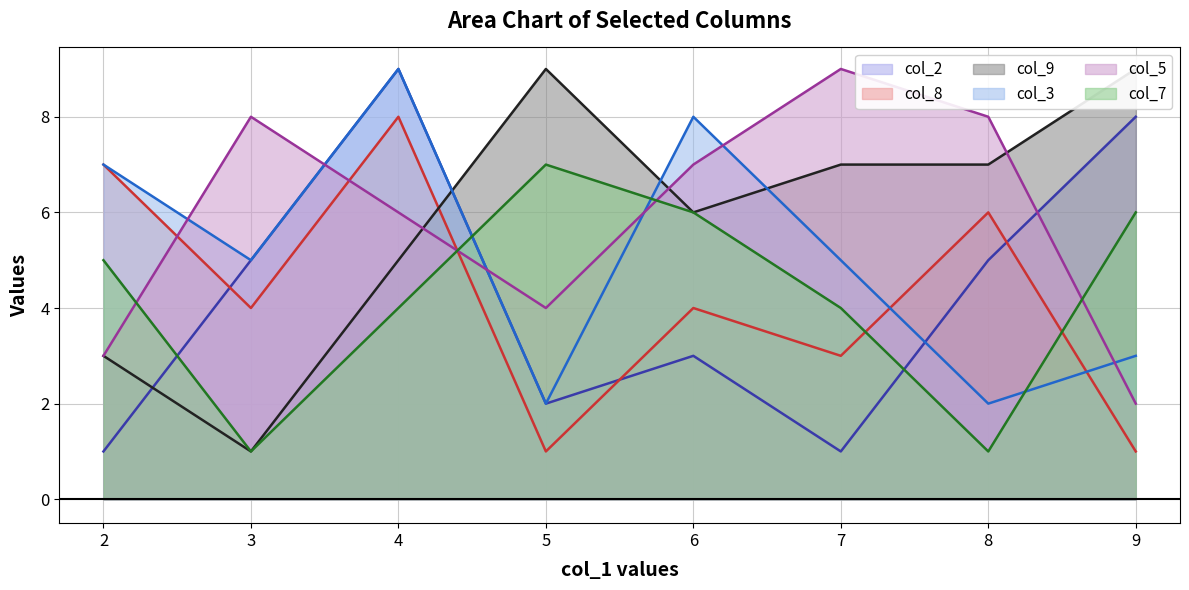

Count the number of categories in the chart.

8